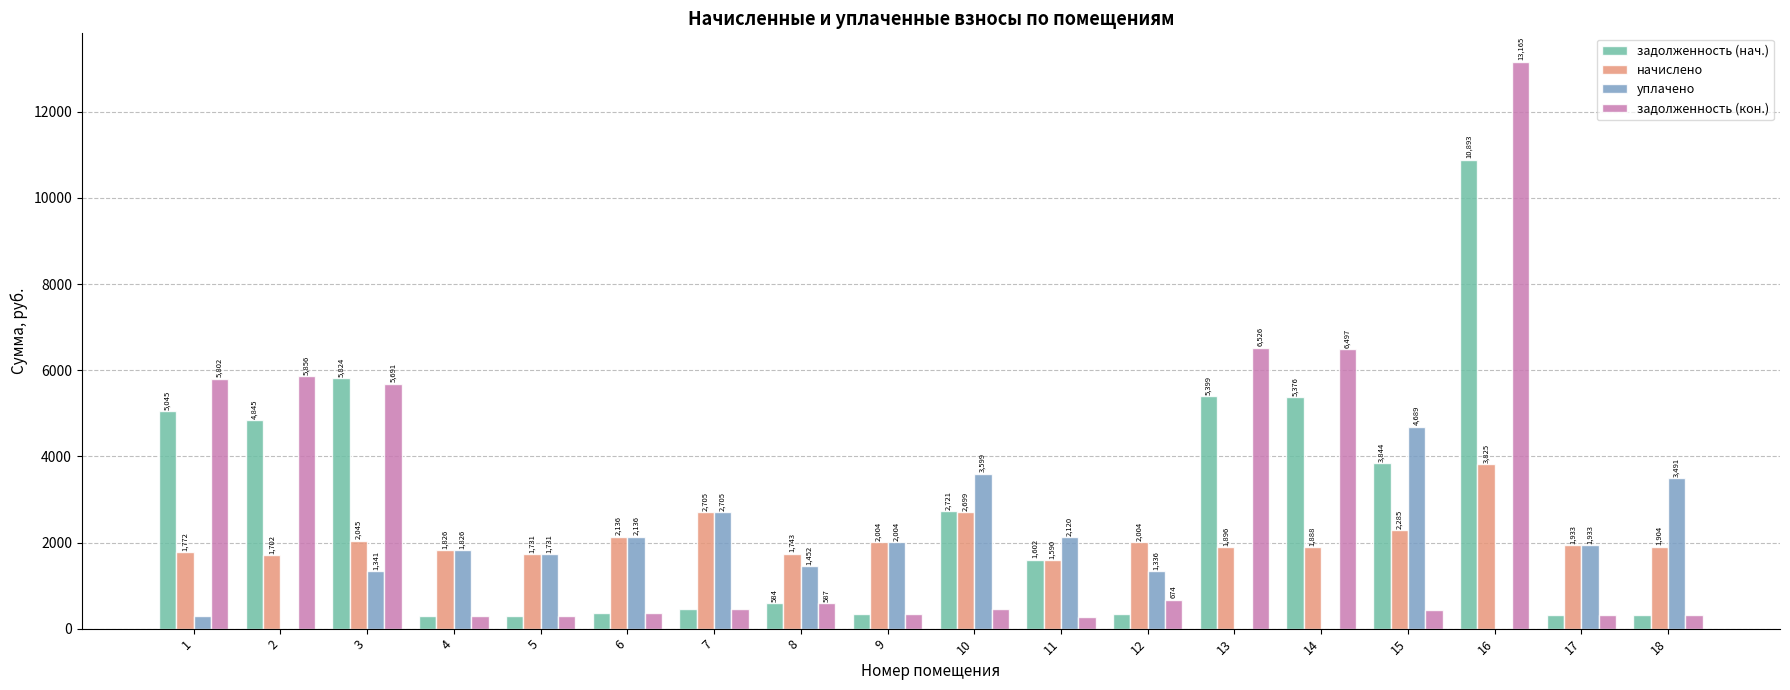

At which label does начислено first exceed 1933?

3